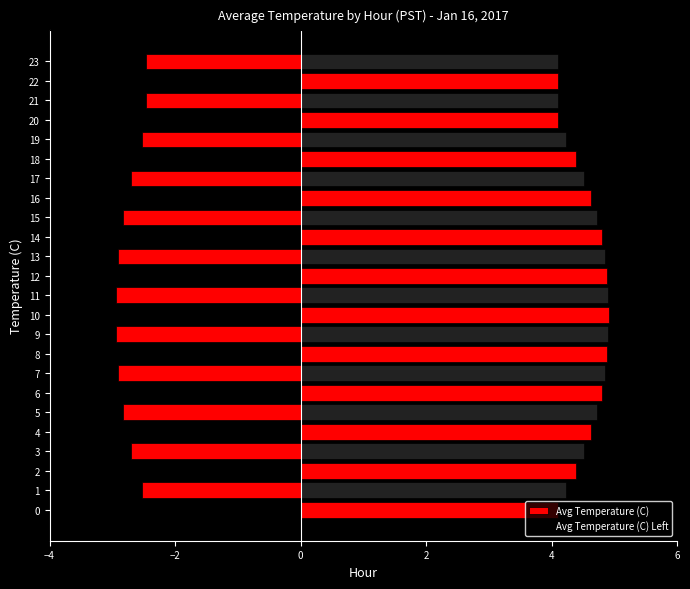

What is the difference between the second highest and second lowest values in the Avg Temperature (C) Left series?

0.5